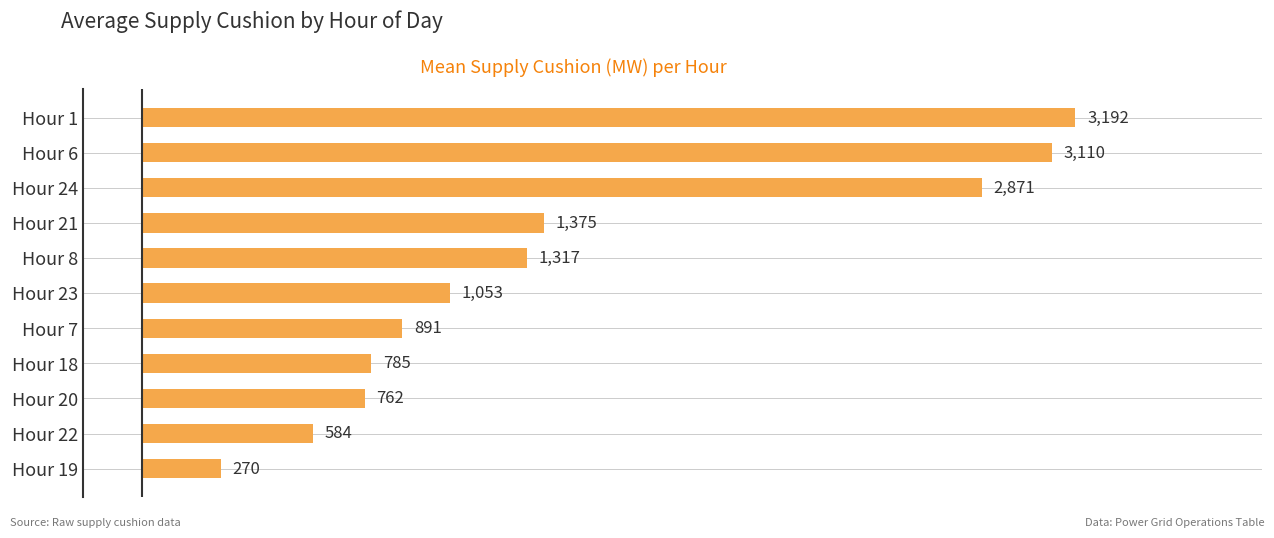

At which label is the value closest to 1730?

Hour 21